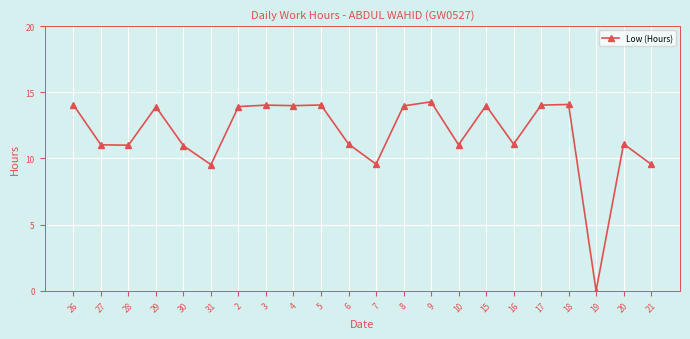

True or false: the data shows 13.9 at 29.

True